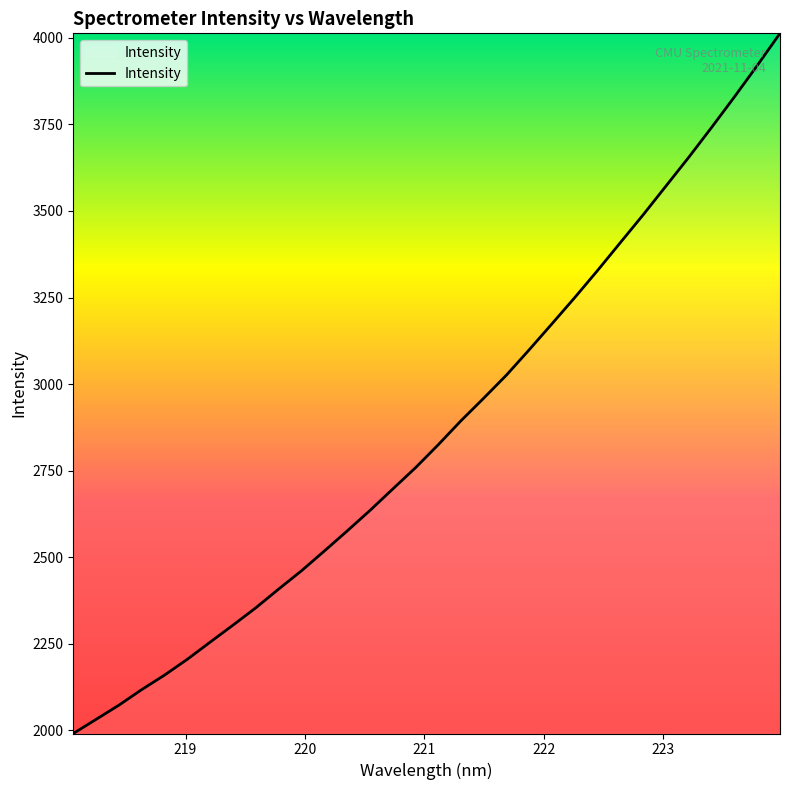

What is the maximum value shown in the chart?

4012.8